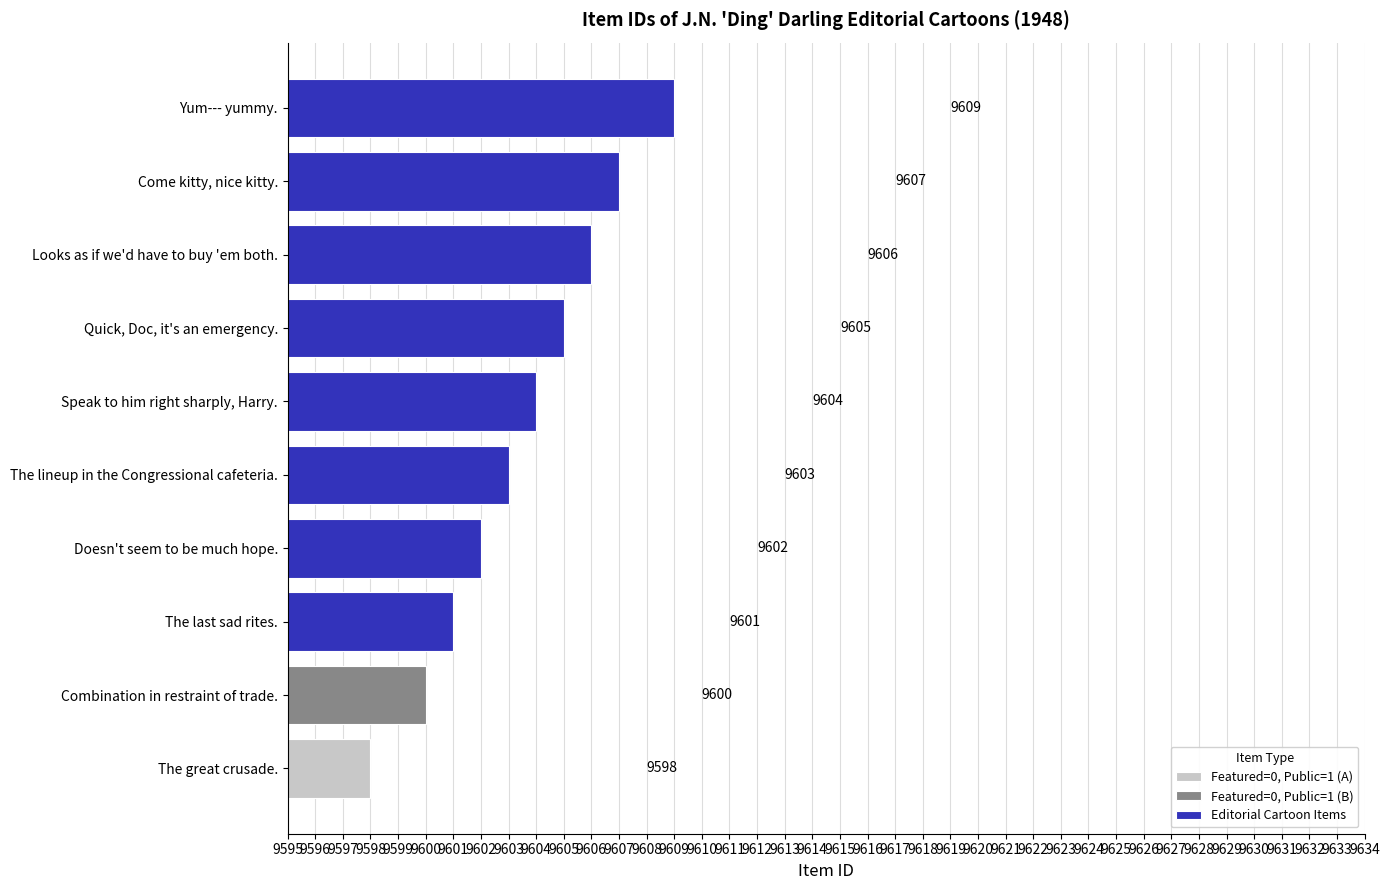

How many data points are above 9605?

3